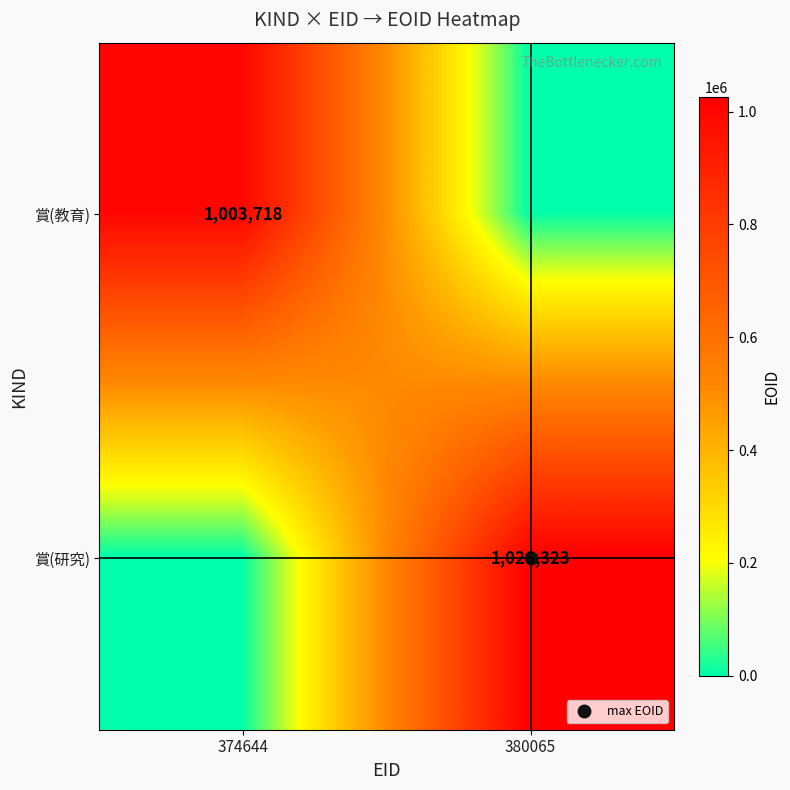

What is the average value of the 賞(研究) series?

513162